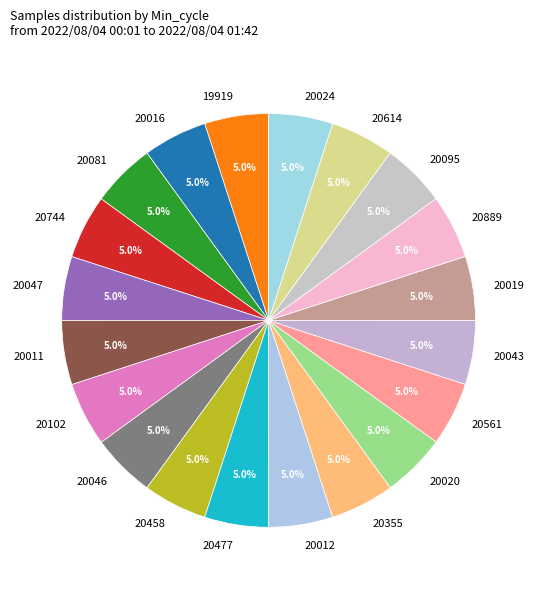

How much of the chart is everything except 20043?

95.0%